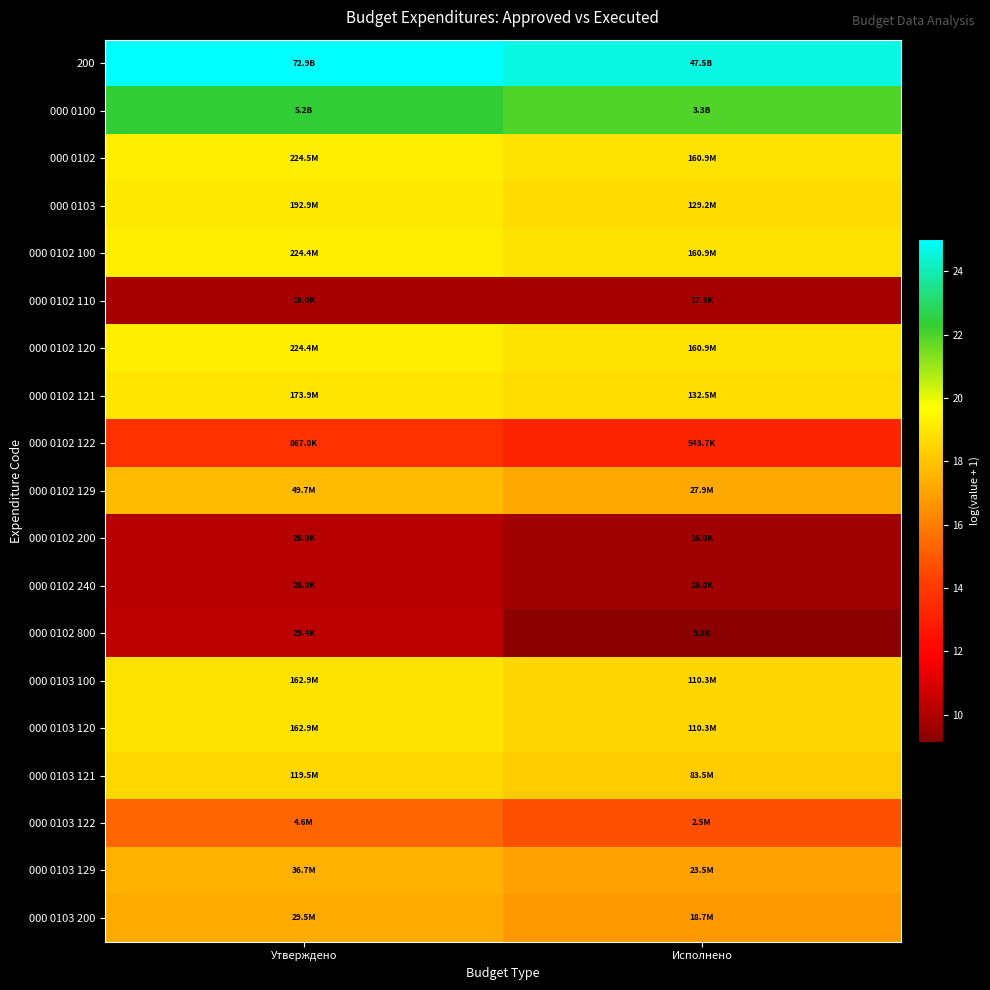

Count the number of categories in the chart.

2